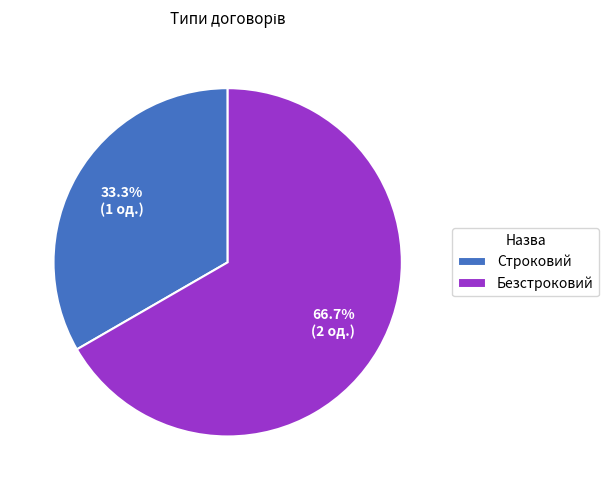

To the nearest percent, what percentage of the pie is Строковий?

33%